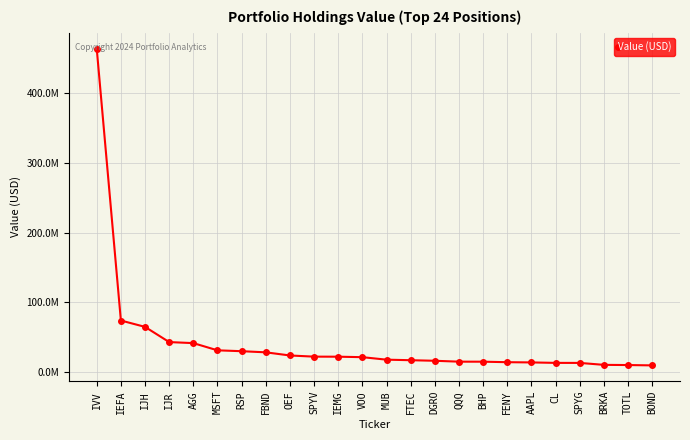

Rank the categories by value from highest to lowest.

IVV, IEFA, IJH, IJR, AGG, MSFT, RSP, FBND, OEF, SPYV, IEMG, VOO, MUB, FTEC, DGRO, QQQ, BHP, FENY, AAPL, CL, SPYG, BRKA, TOTL, BOND